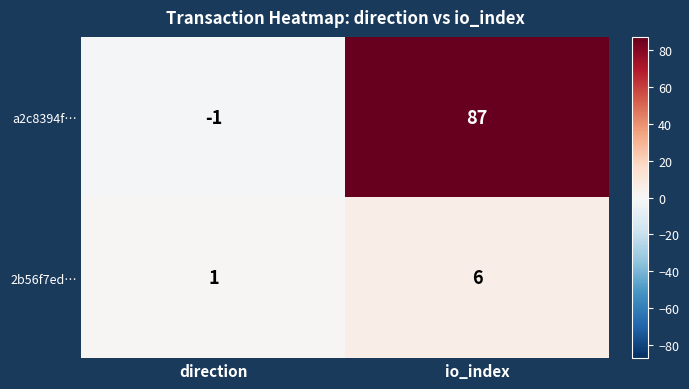

List the series in order of their peak value, highest first.

a2c8394f…, 2b56f7ed…